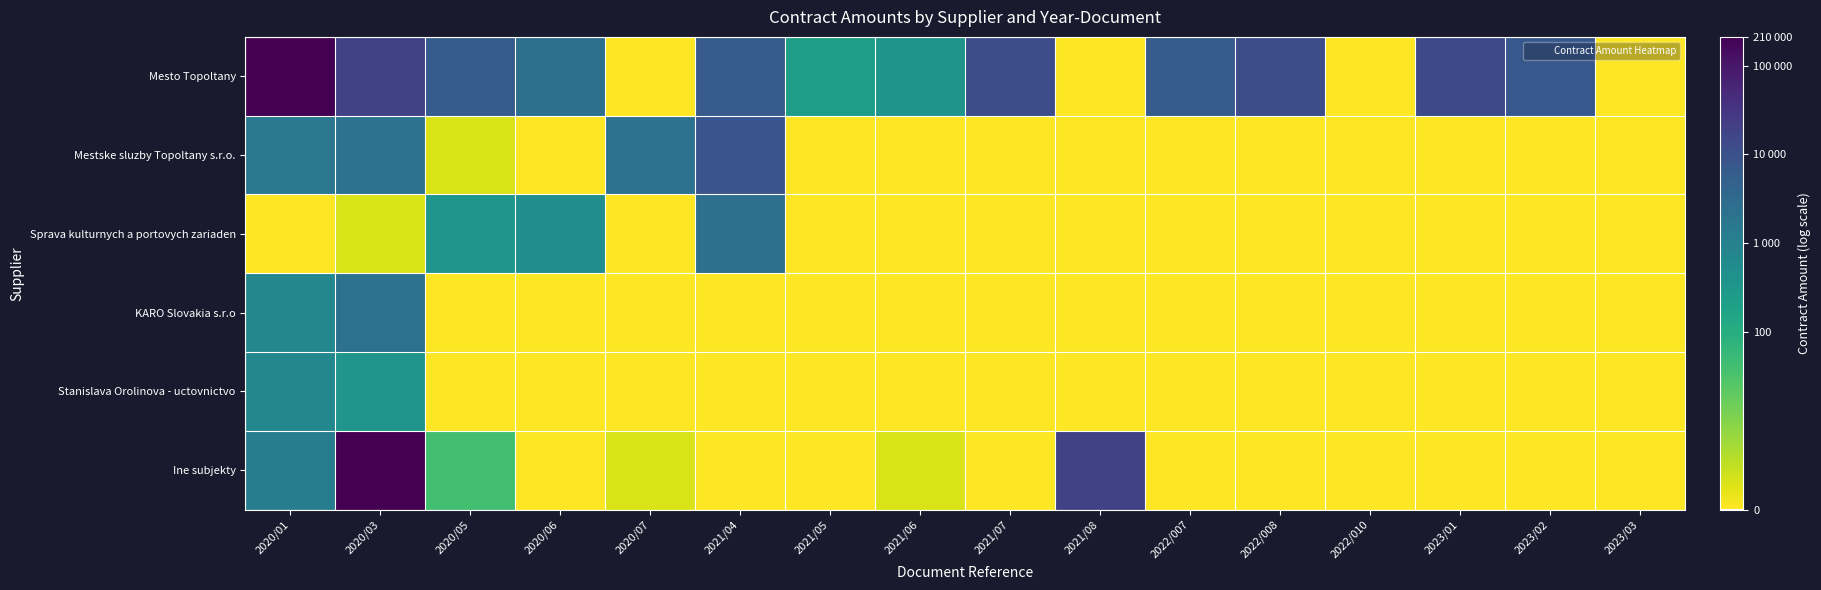

Reading right to left, what are all the values shown in this chart?

Mesto Topoltany: 2023/03=0.0	2023/02=8.9	2023/01=9.5	2022/010=0.0	2022/008=9.4	2022/007=8.8	2021/08=0.0	2021/07=9.3	2021/06=5.9	2021/05=5.4	2021/04=8.7	2020/07=0.0	2020/06=7.7	2020/05=8.7	2020/03=9.9	2020/01=12.3
Mestske sluzby Topoltany s.r.o.: 2023/03=0.0	2023/02=0.0	2023/01=0.0	2022/010=0.0	2022/008=0.0	2022/007=0.0	2021/08=0.0	2021/07=0.0	2021/06=0.0	2021/05=0.0	2021/04=9.0	2020/07=7.6	2020/06=0.0	2020/05=0.7	2020/03=7.6	2020/01=7.4
Sprava kulturnych a portovych zariaden: 2023/03=0.0	2023/02=0.0	2023/01=0.0	2022/010=0.0	2022/008=0.0	2022/007=0.0	2021/08=0.0	2021/07=0.0	2021/06=0.0	2021/05=0.0	2021/04=7.7	2020/07=0.0	2020/06=6.2	2020/05=5.8	2020/03=0.7	2020/01=0.0
KARO Slovakia s.r.o: 2023/03=0.0	2023/02=0.0	2023/01=0.0	2022/010=0.0	2022/008=0.0	2022/007=0.0	2021/08=0.0	2021/07=0.0	2021/06=0.0	2021/05=0.0	2021/04=0.0	2020/07=0.0	2020/06=0.0	2020/05=0.0	2020/03=7.7	2020/01=6.5
Stanislava Orolinova - uctovnictvo: 2023/03=0.0	2023/02=0.0	2023/01=0.0	2022/010=0.0	2022/008=0.0	2022/007=0.0	2021/08=0.0	2021/07=0.0	2021/06=0.0	2021/05=0.0	2021/04=0.0	2020/07=0.0	2020/06=0.0	2020/05=0.0	2020/03=5.9	2020/01=6.6
Ine subjekty: 2023/03=0.0	2023/02=0.0	2023/01=0.0	2022/010=0.0	2022/008=0.0	2022/007=0.0	2021/08=9.9	2021/07=0.0	2021/06=0.7	2021/05=0.0	2021/04=0.0	2020/07=0.7	2020/06=0.0	2020/05=3.7	2020/03=12.3	2020/01=7.1